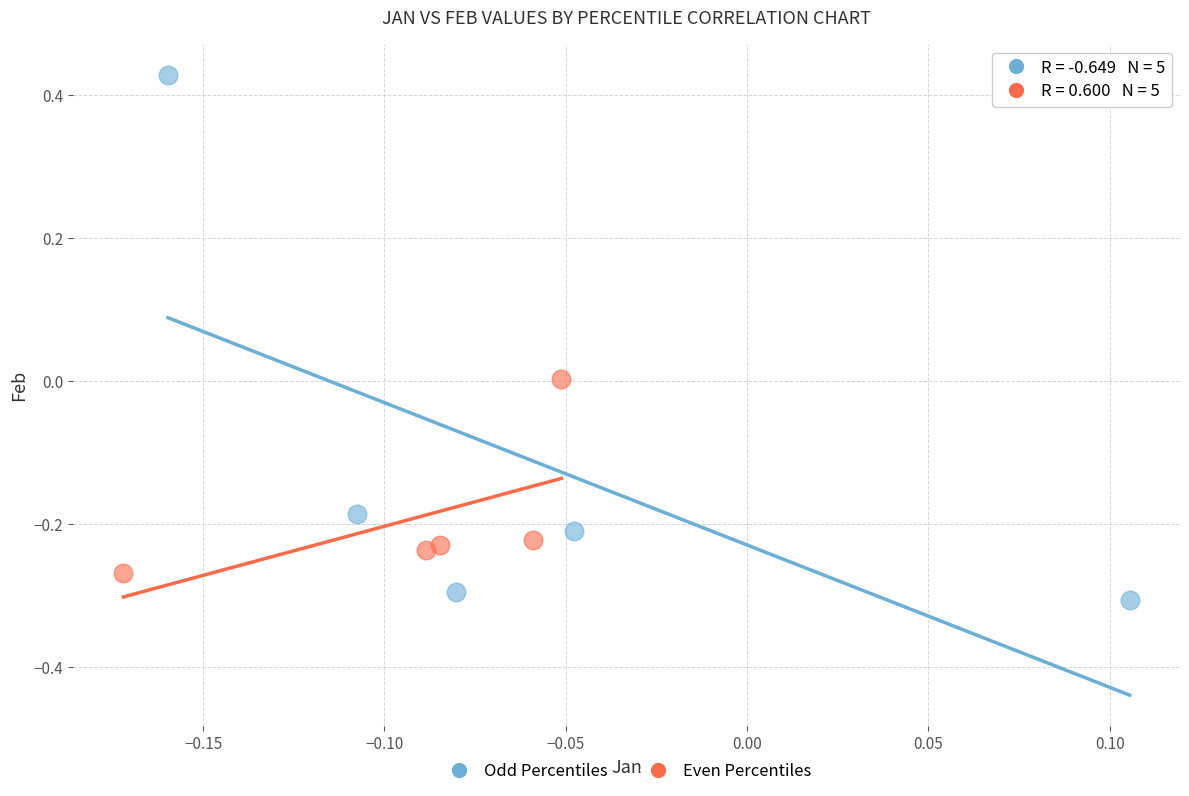

Which series reaches the maximum Y coordinate?

Odd Percentiles